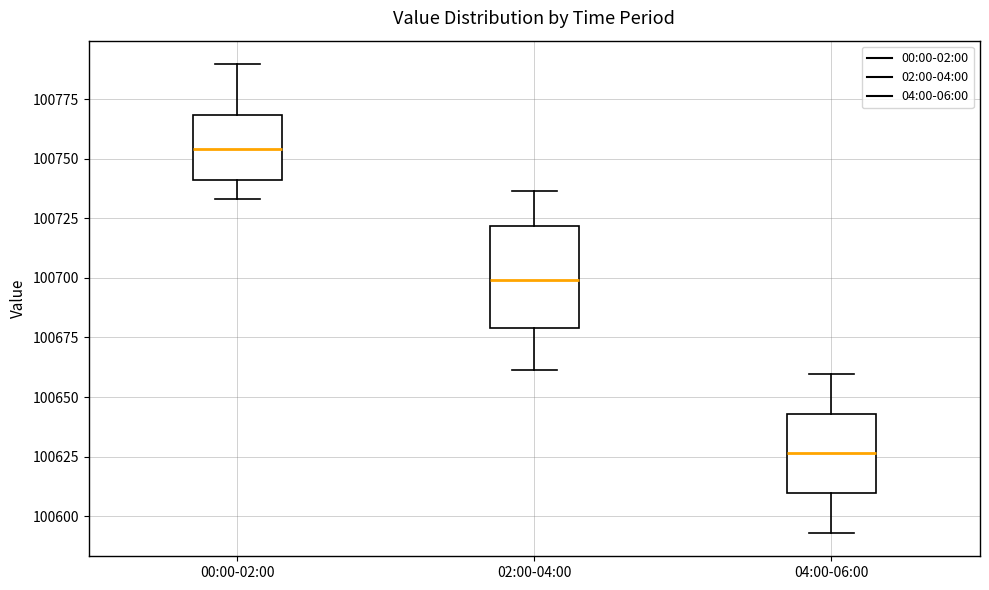

Which box is the tallest, from its lower edge to its upper edge?

02:00-04:00